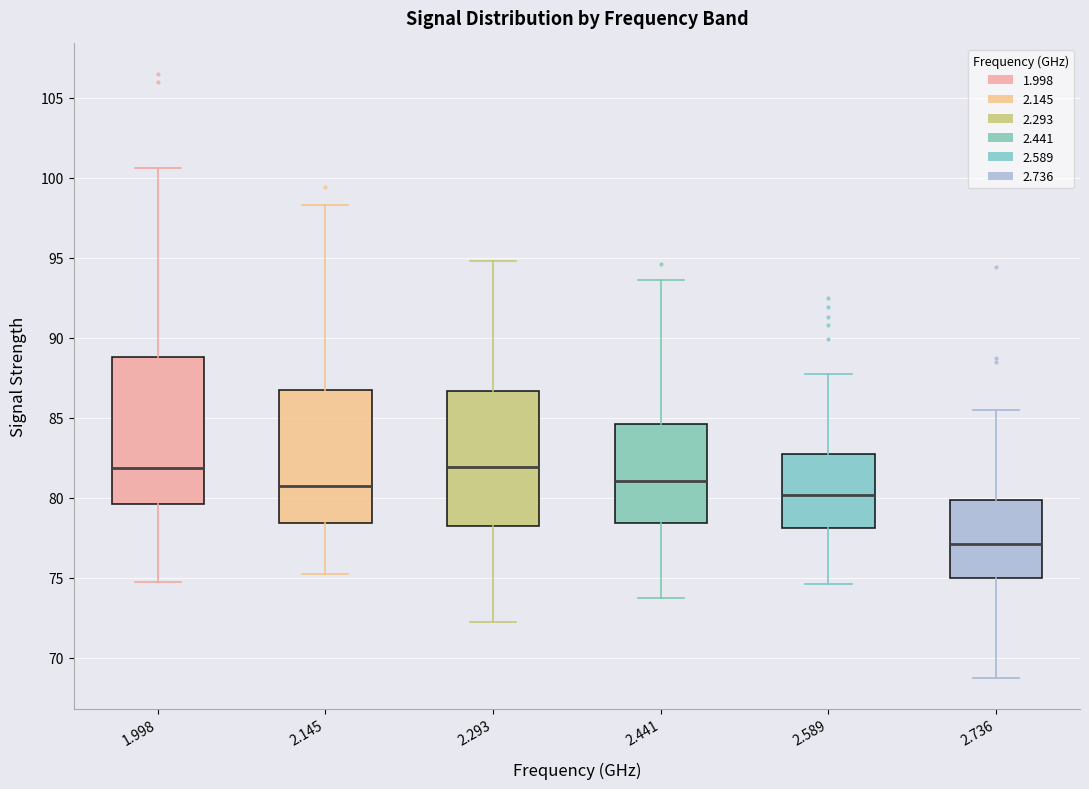

Where is the upper edge of the box at x = 2.589 on the y-axis? The values are not printed on the chart, so give them approximately, as read against the axis.

83.0